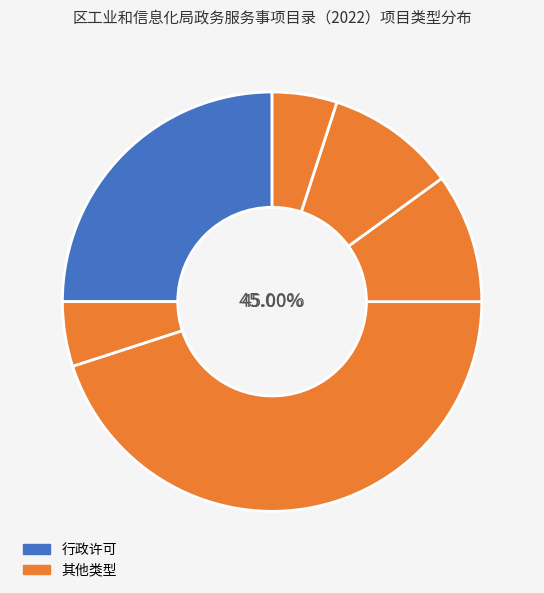

How many segments does this pie chart have?

6